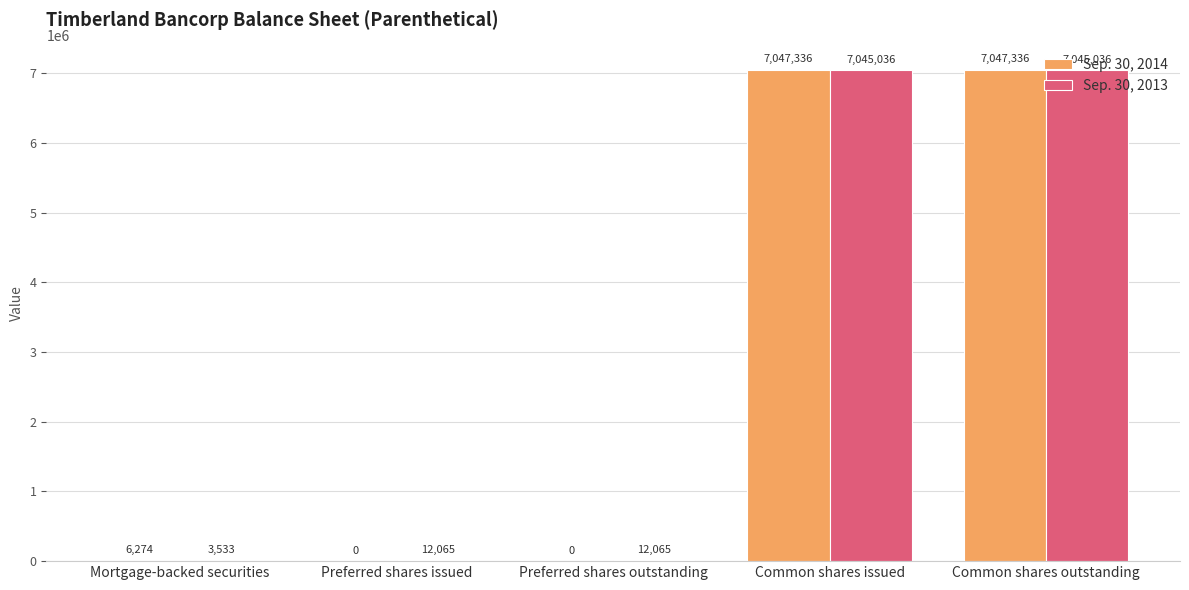

Reading right to left, list all the values displayed in this chart.

Sep. 30, 2014: Common shares outstanding=7047336	Common shares issued=7047336	Preferred shares outstanding=0	Preferred shares issued=0	Mortgage-backed securities=6274
Sep. 30, 2013: Common shares outstanding=7045036	Common shares issued=7045036	Preferred shares outstanding=12065	Preferred shares issued=12065	Mortgage-backed securities=3533